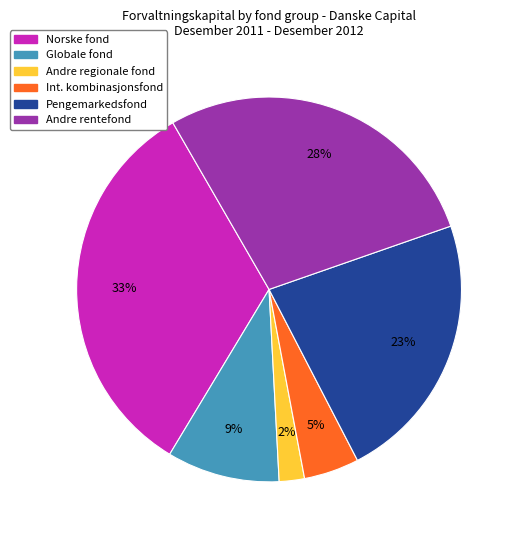

True or false: Int. kombinasjonsfond accounts for 5% of the total.

True